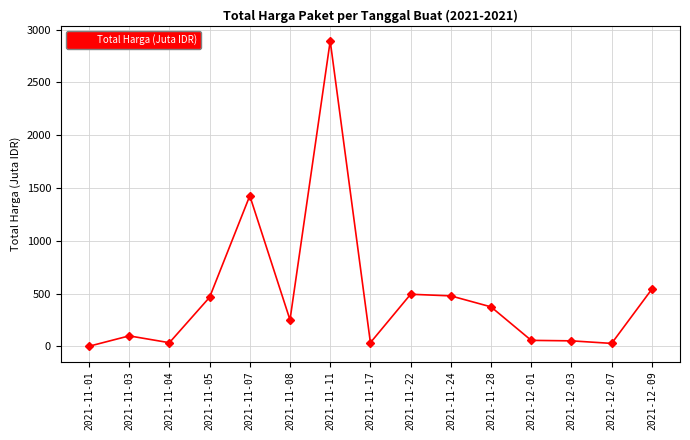

Where does the data first go above 250?

2021-11-05